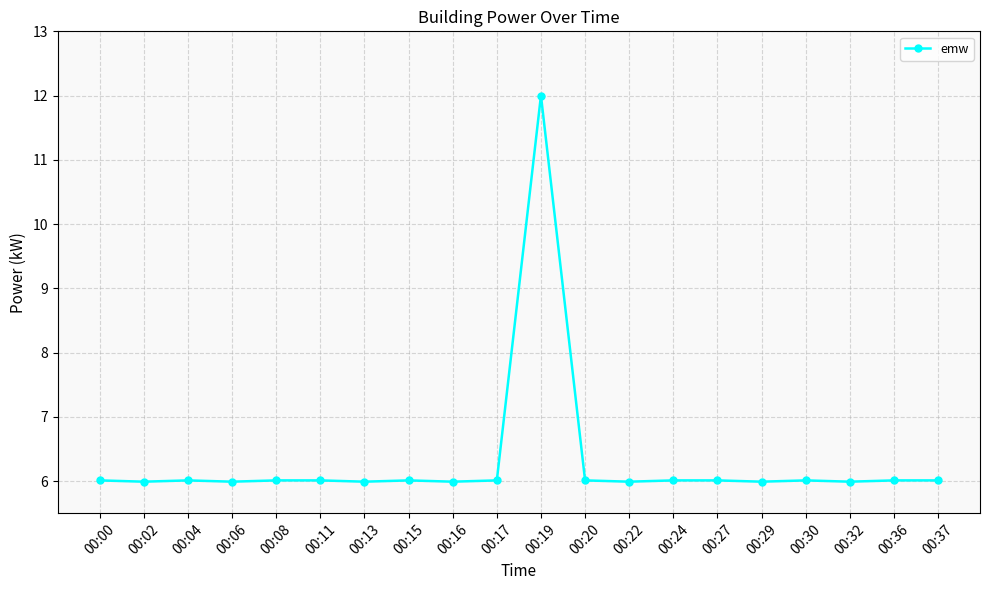

What is the ratio of the value at 00:02 to the value at 00:00?

1.0